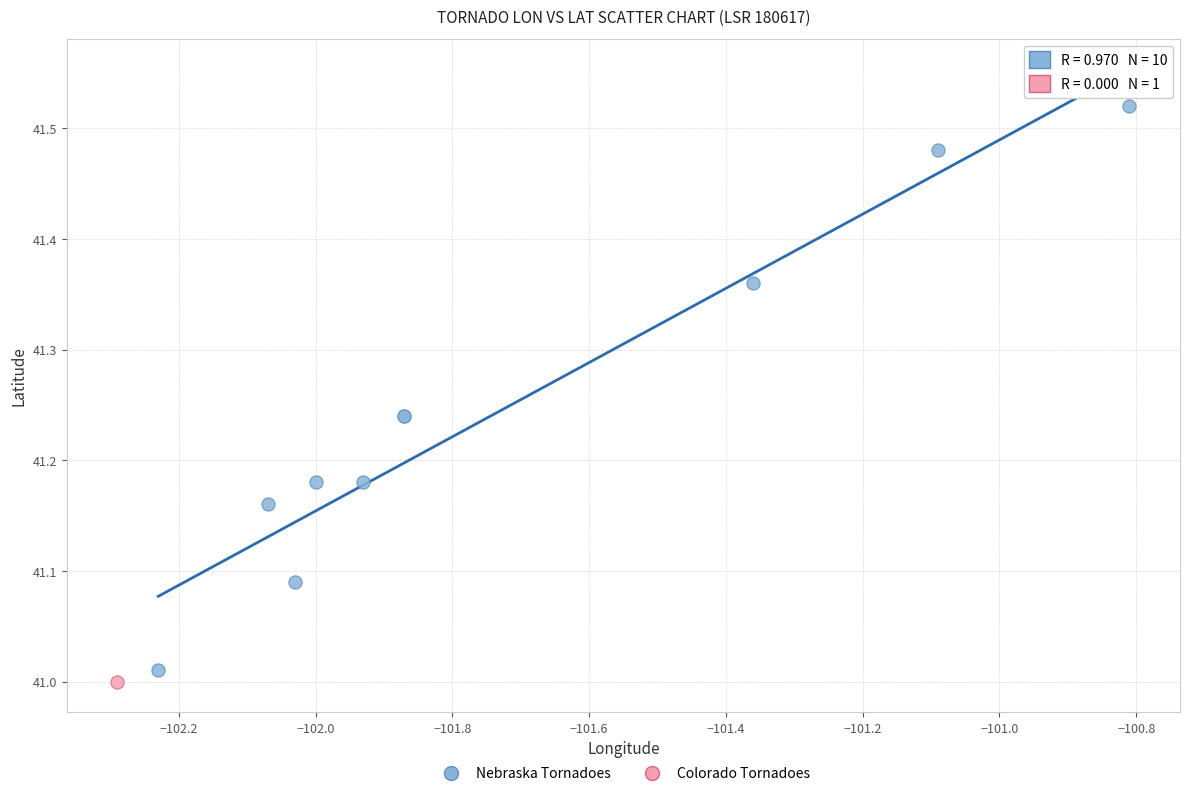

What are all the series names shown in the legend?

Nebraska Tornadoes, Colorado Tornadoes